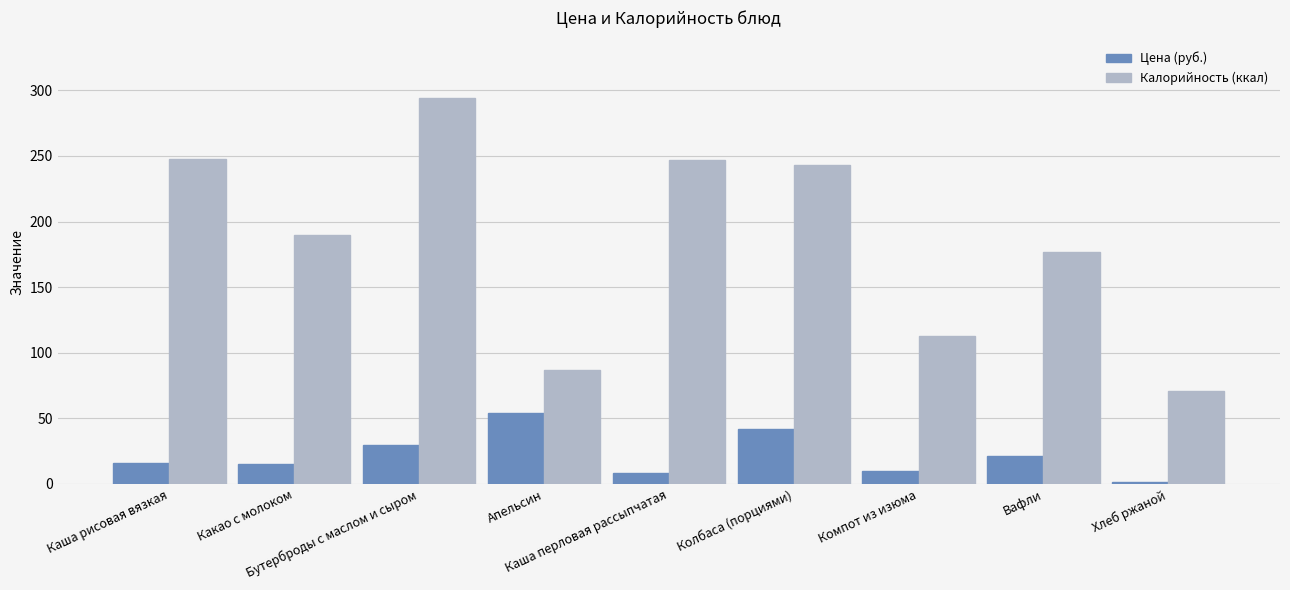

Which series has the largest range (max minus min)?

Калорийность (ккал)